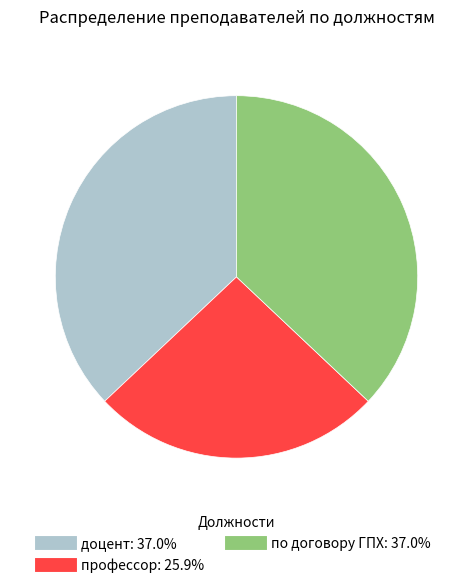

How many slices are in this pie chart?

3